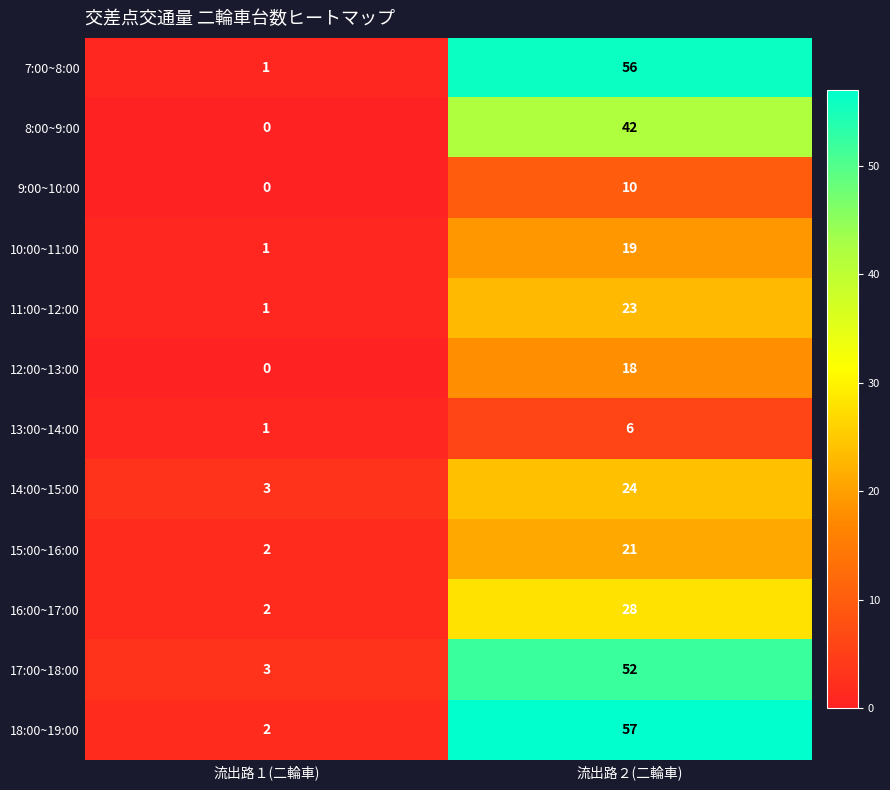

At which label is 8:00~9:00 closest to 21?

流出路１(二輪車)